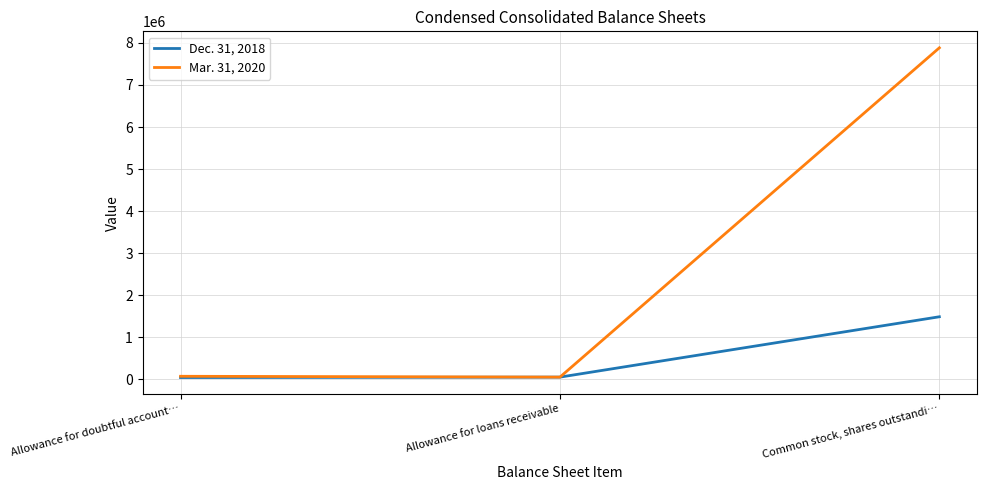

What is the highest value of the Mar. 31, 2020 series?

7883089